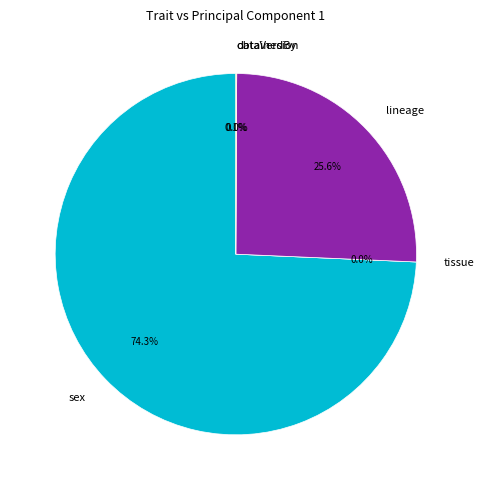

Does sex account for over 50% of the chart?

Yes